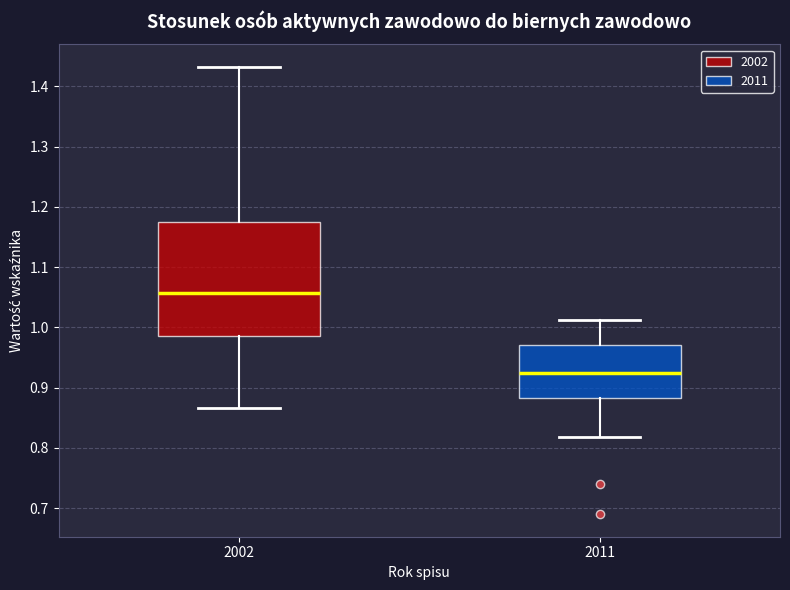

Reading left to right, read every box against the y-axis: the position of its median line, the range the box covers, and the ends of its whiskers. The values are not printed on the chart, so give them approximately, as read against the axis.

2002: median 1.06, box 0.99 to 1.18, whiskers 0.87 to 1.43
2011: median 0.92, box 0.88 to 0.97, whiskers 0.82 to 1.01